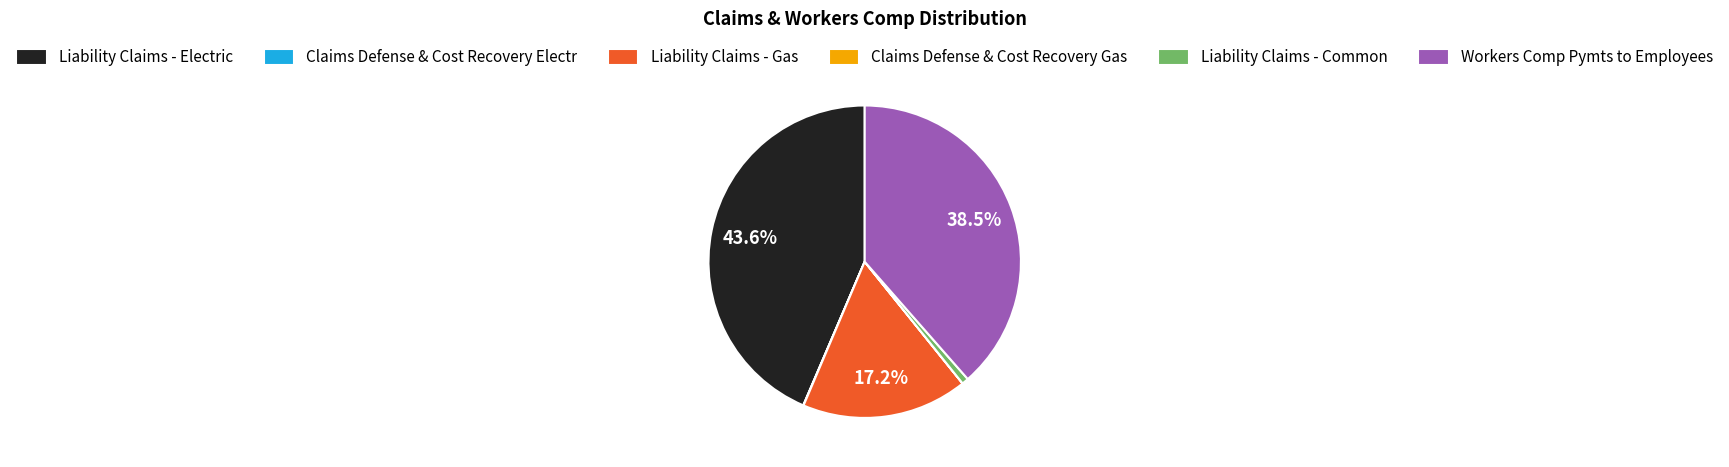

What percentage is NOT represented by Workers Comp Pymts to Employees?

61.5%